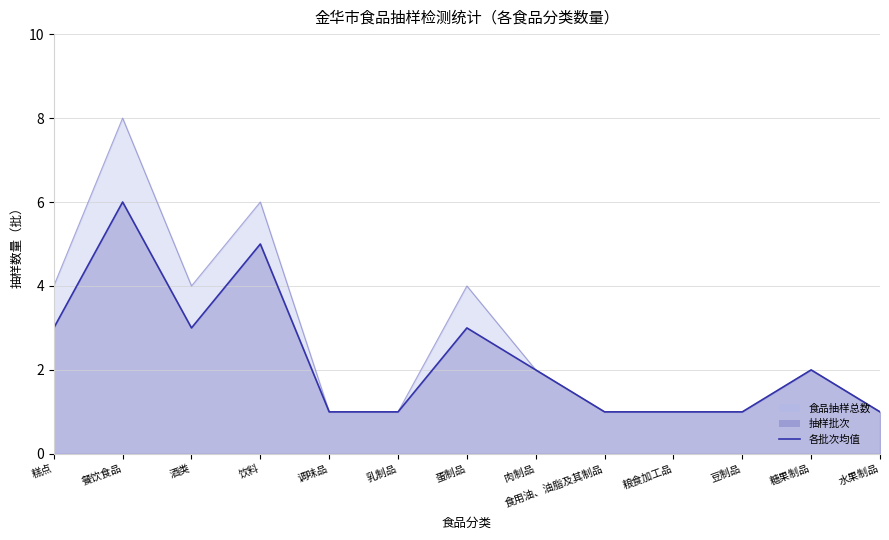

What is the difference between the values at 肉制品 and 酒类?

1